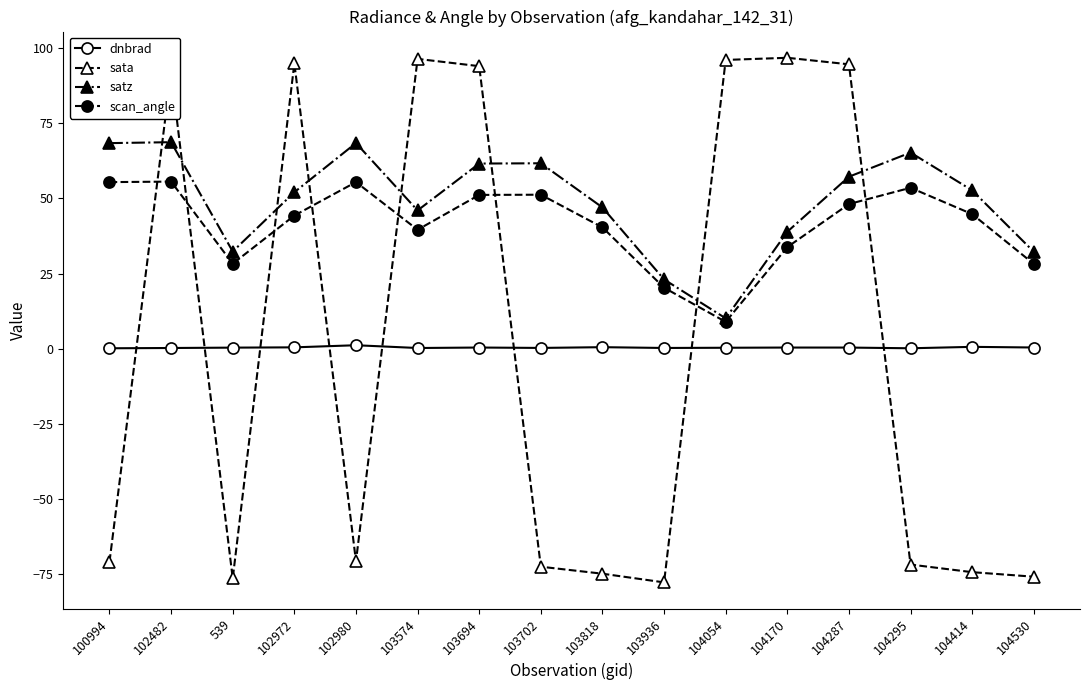

True or false: scan_angle has more than 0 interior local peaks.

True